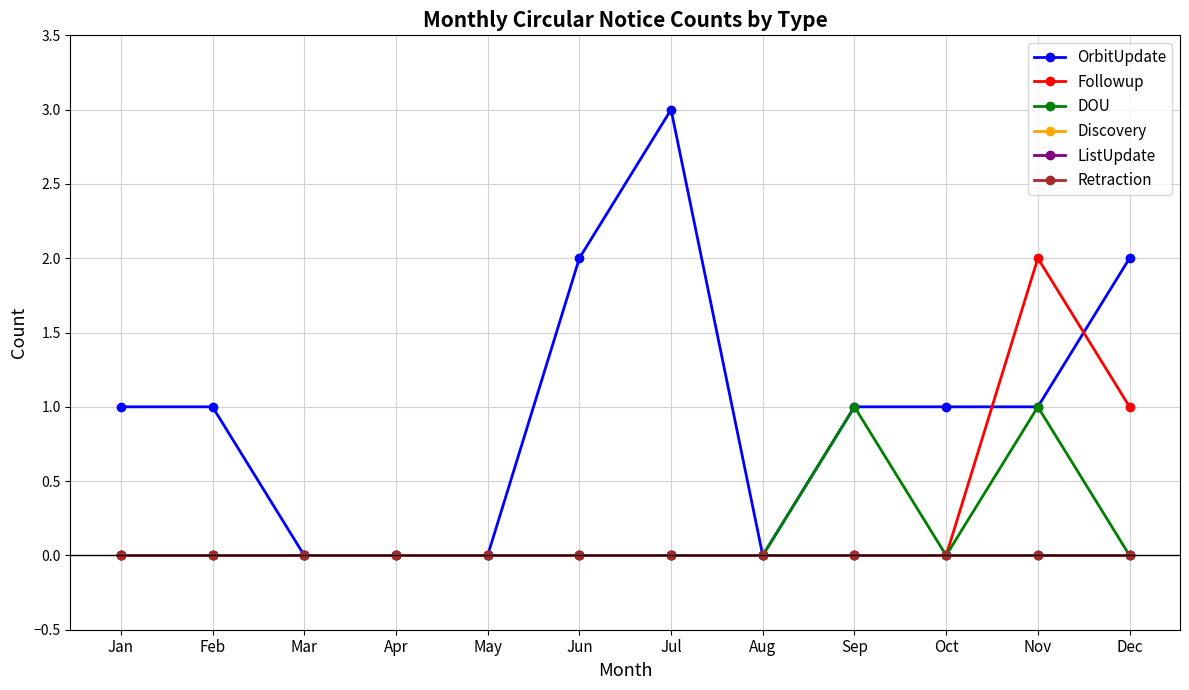

What is the difference between the highest and lowest values at Nov?

2